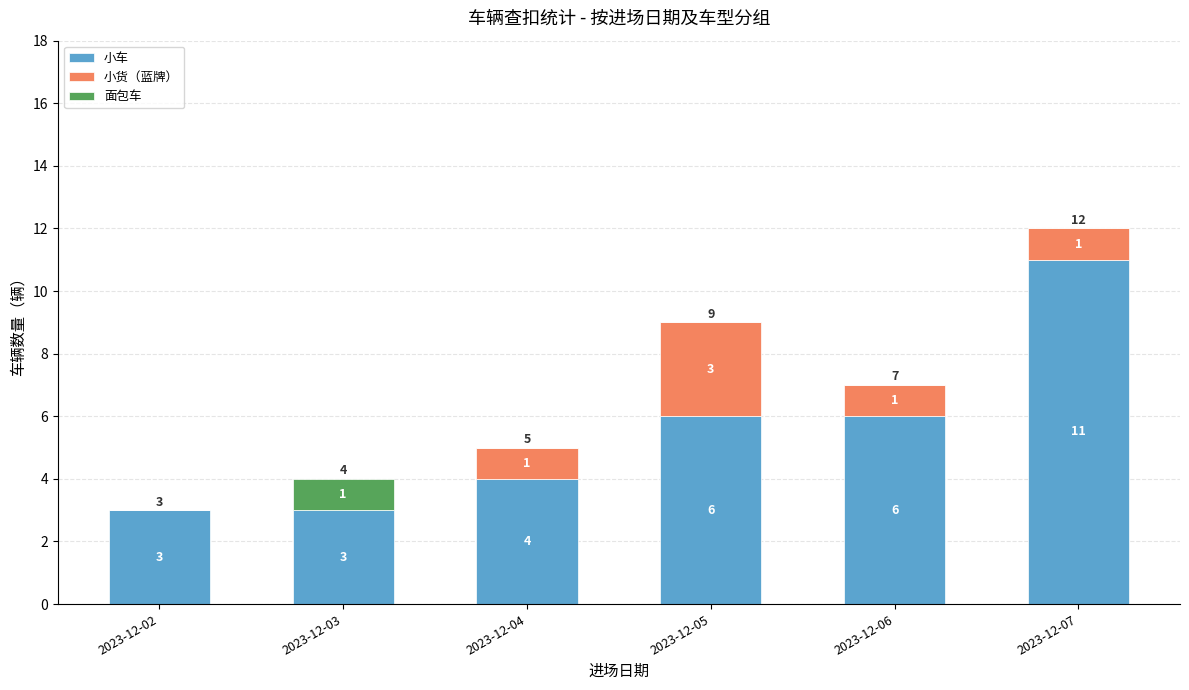

Read the 小车 value at 2023-12-06.

6